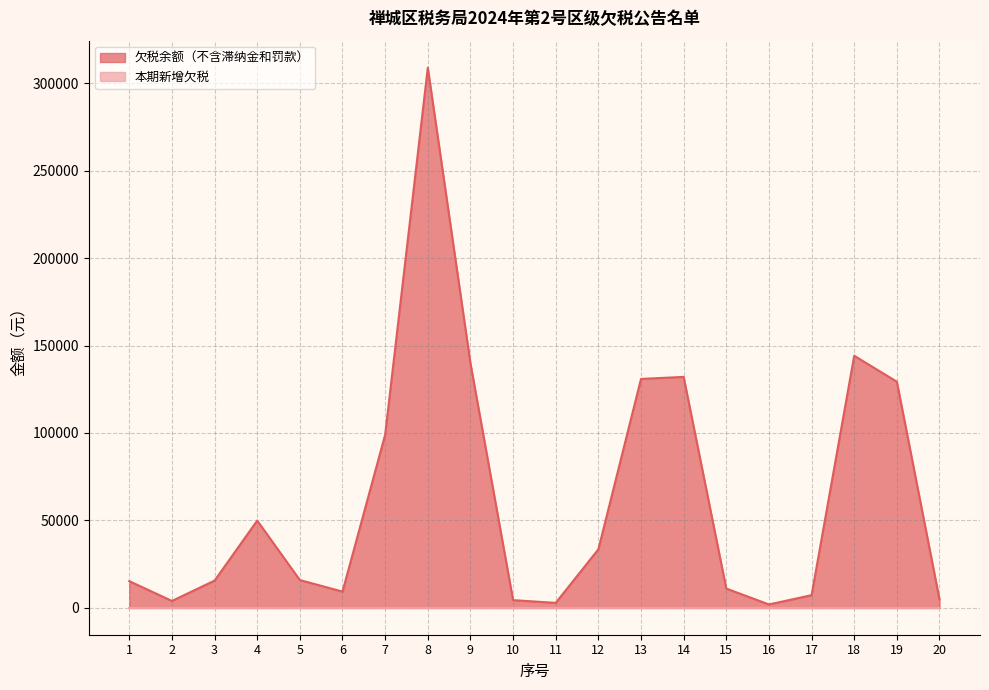

Approximately how many times larger is the value at 14 compared to 7?

1.3